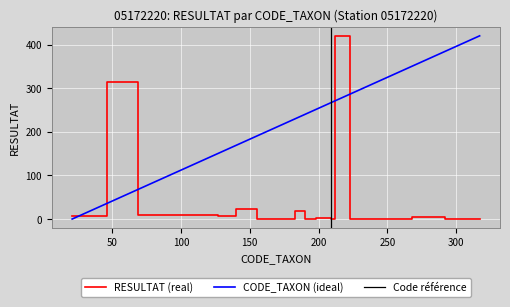

How many data points in RESULTAT are less than 2?

10